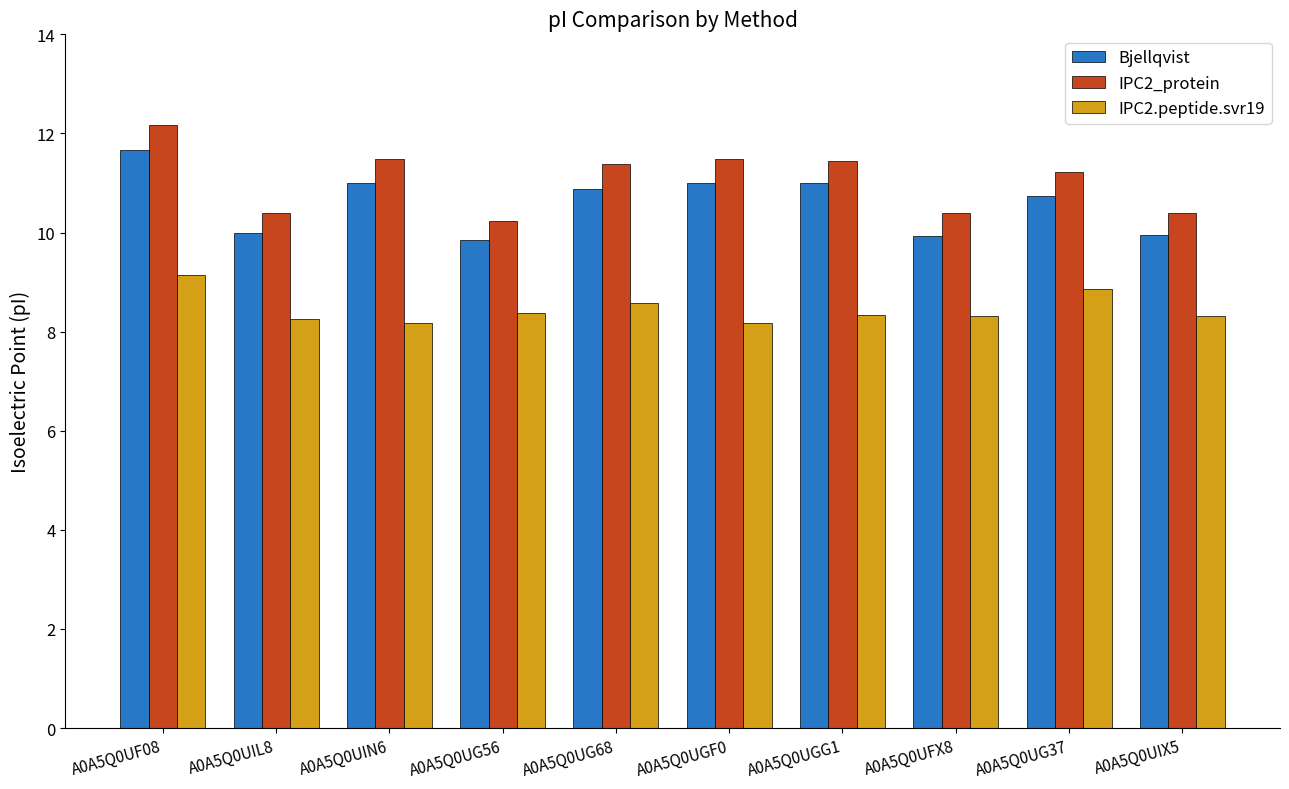

True or false: IPC2_protein has a value of 2.5 at A0A5Q0UGF0.

False